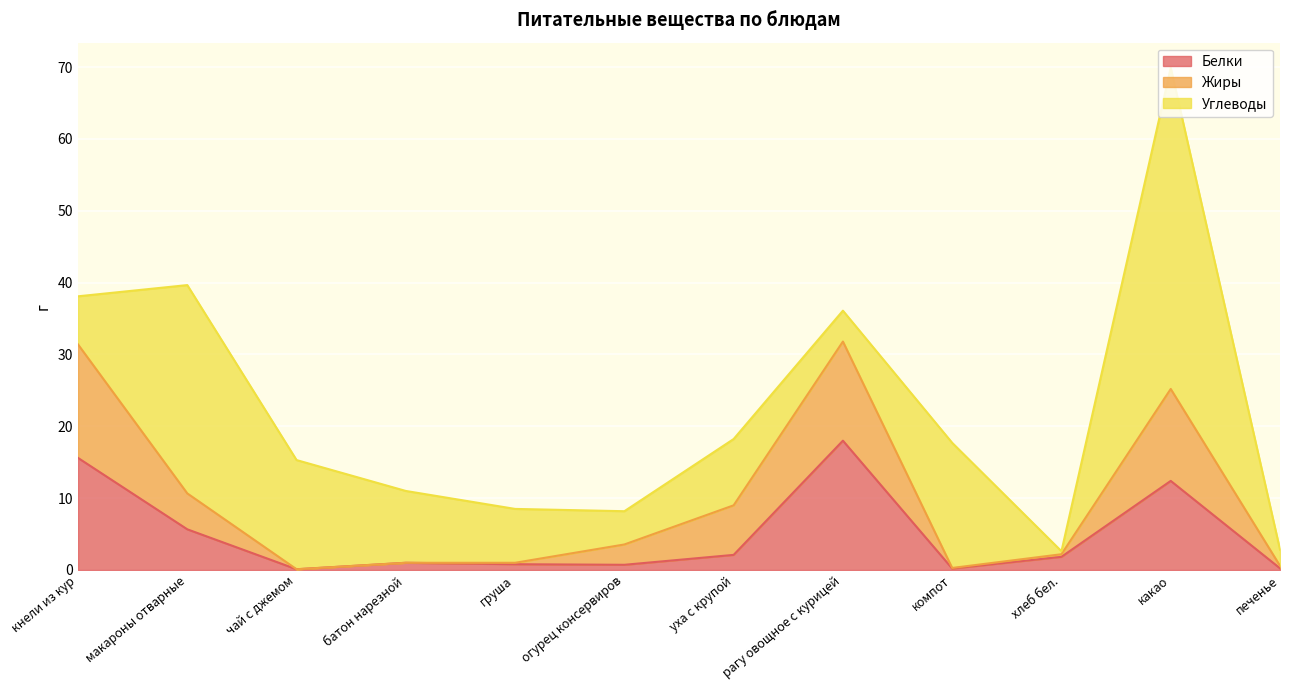

What is the label of the 1st point from the right?

печенье